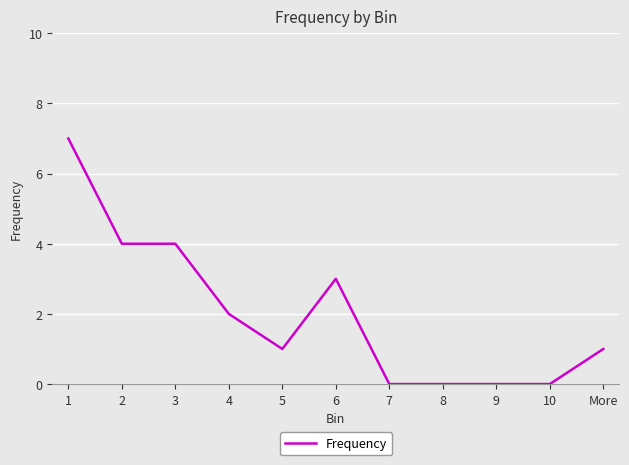

The chart shows a value of 4 at 3. True or false?

True